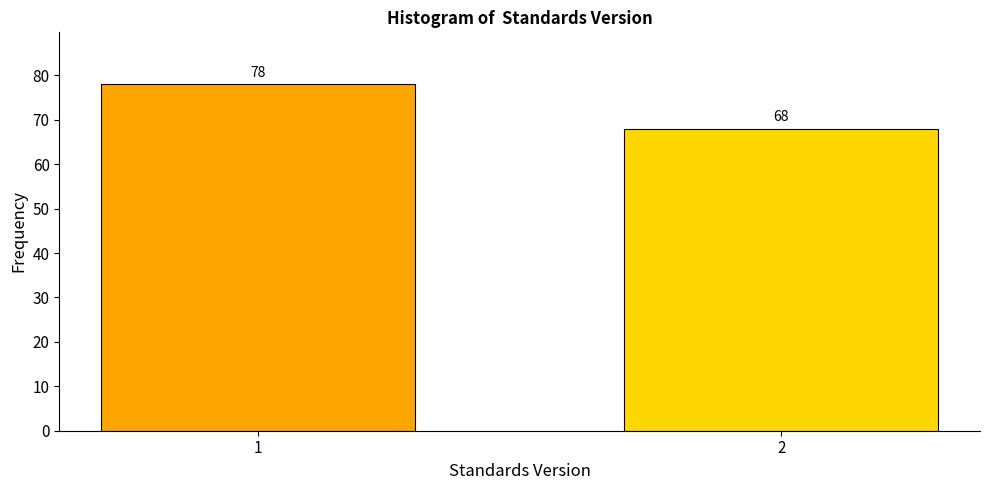

Reading left to right, what are all the values shown in this chart?

78	68